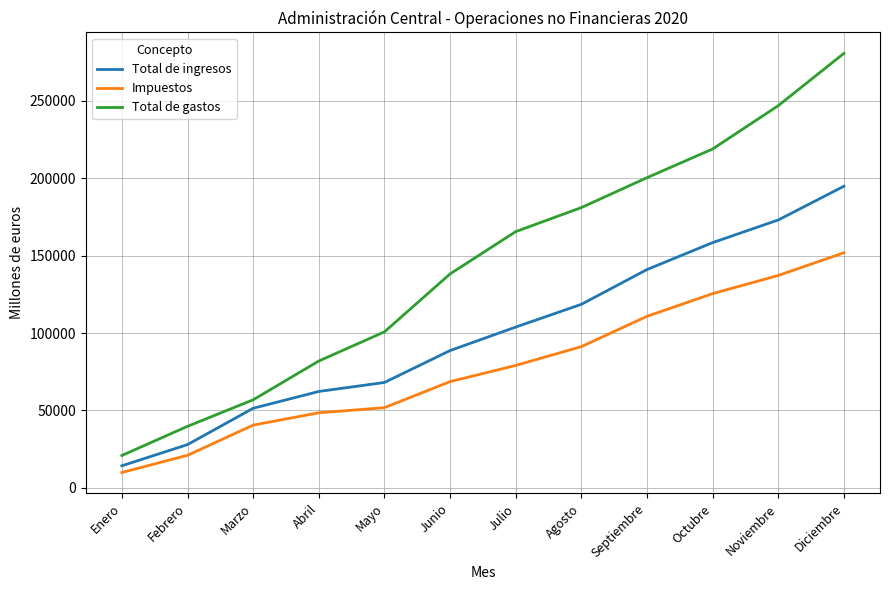

What is the difference between the Impuestos values at Julio and Marzo?

38520